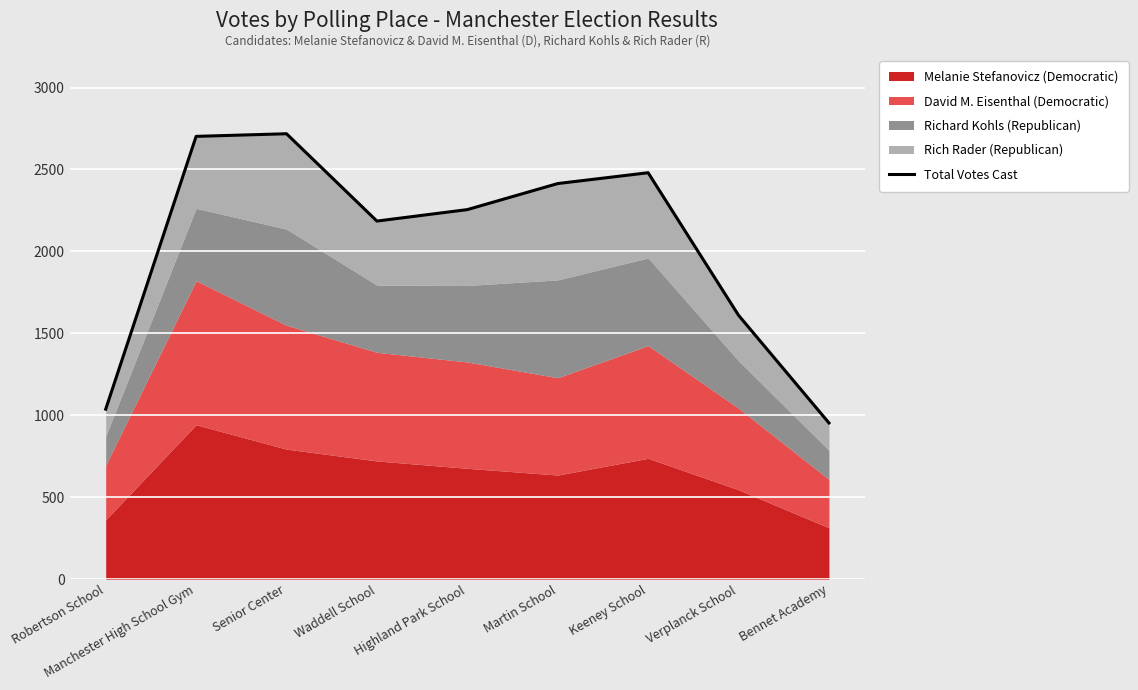

Between Senior Center and Keeney School, which is larger?

Senior Center